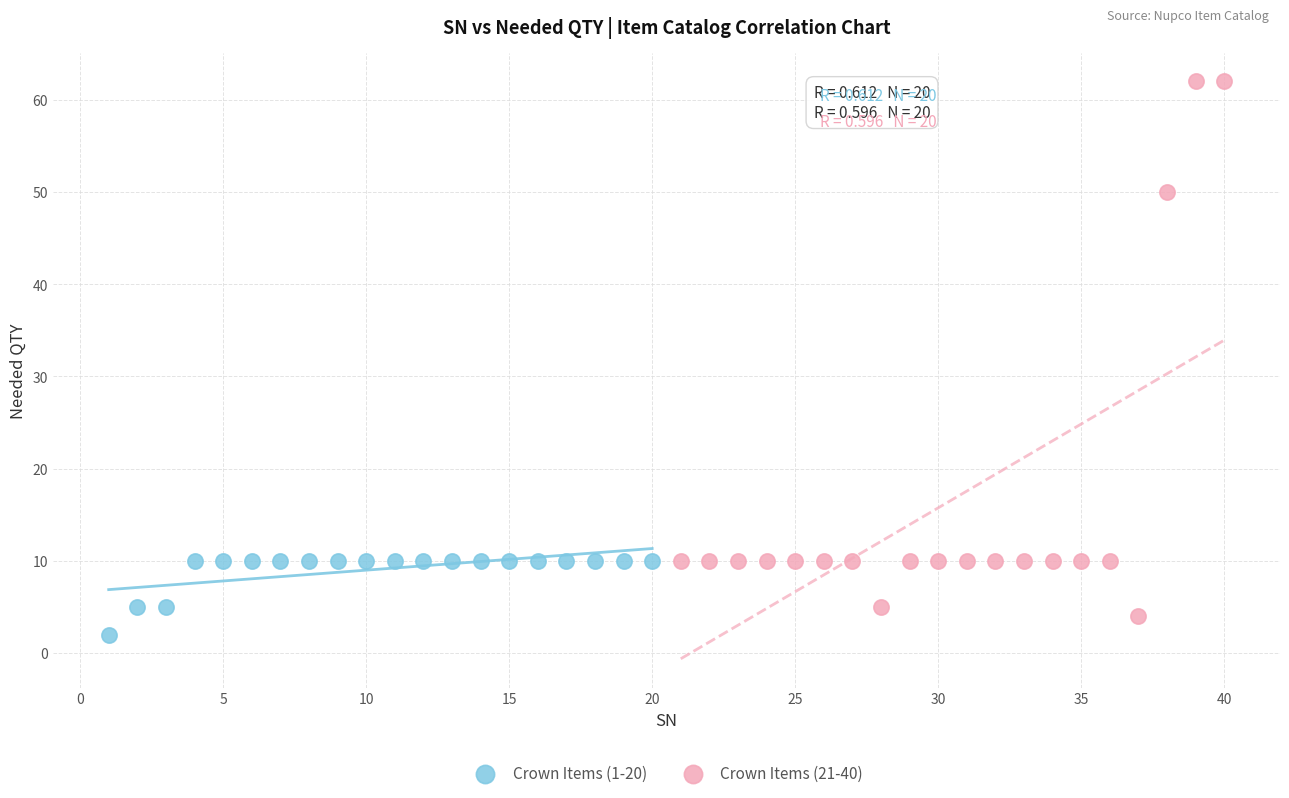

Which series has the largest Y range (max minus min)?

Crown Items (21-40)